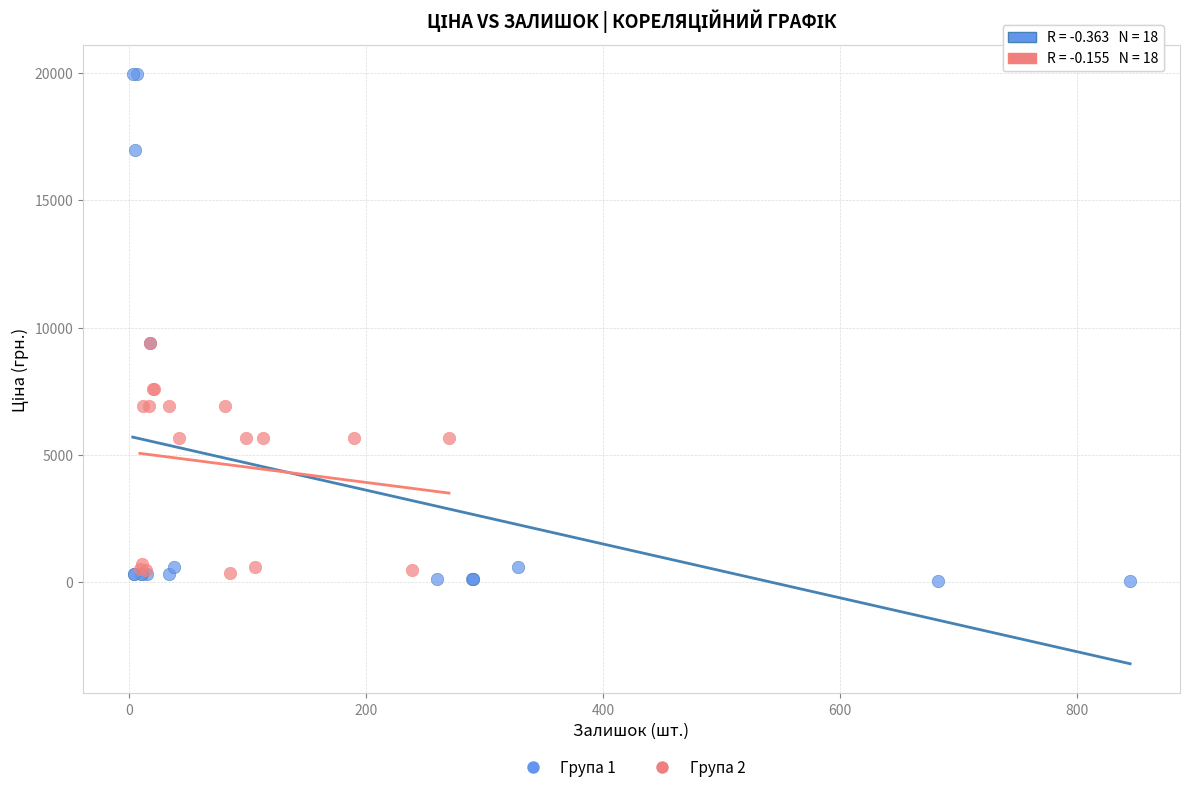

Which series reaches the minimum Y coordinate?

Група 1